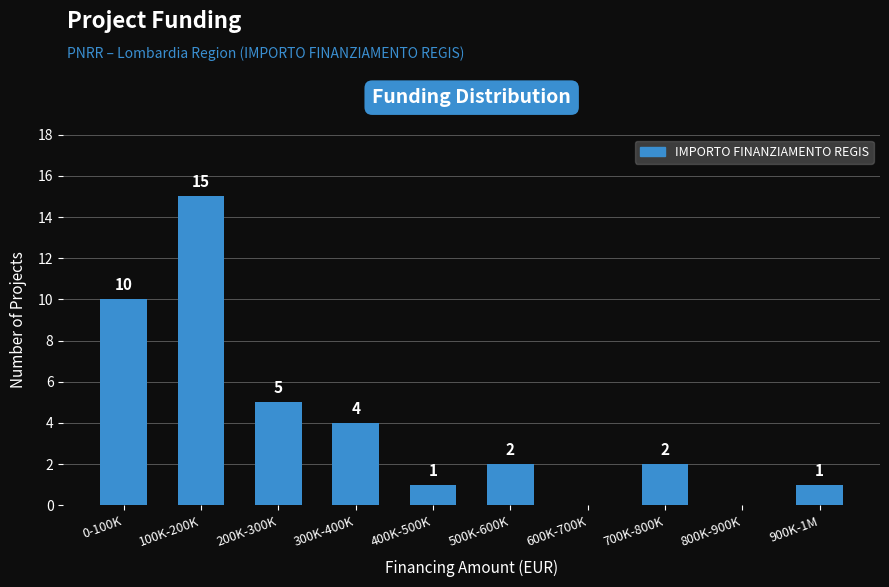

Reading right to left, extract all data points from this chart.

900K-1M=1	800K-900K=0	700K-800K=2	600K-700K=0	500K-600K=2	400K-500K=1	300K-400K=4	200K-300K=5	100K-200K=15	0-100K=10